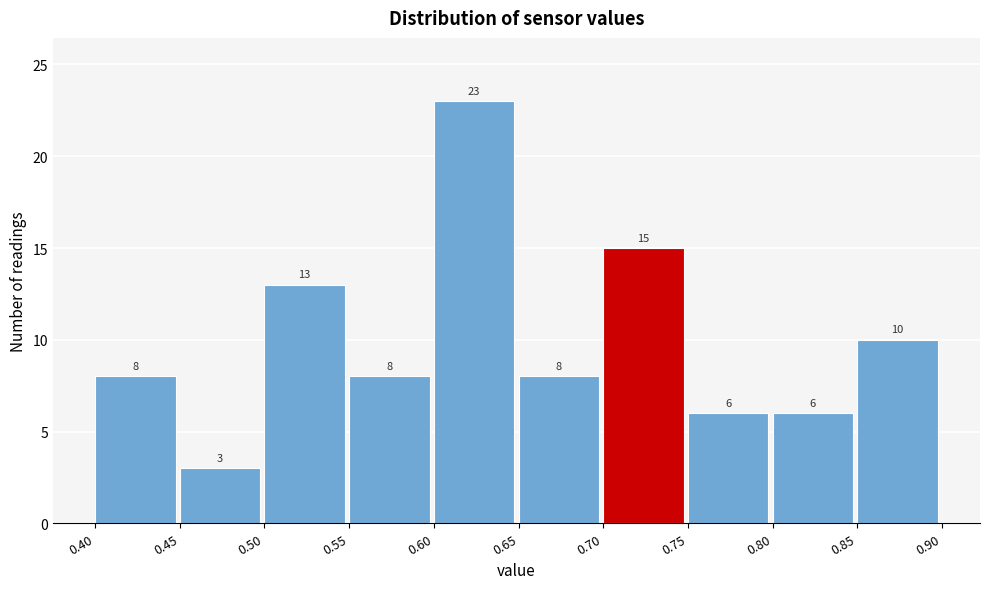

Reading left to right, transcribe this chart: for each bar, give the range it covers on the x-axis and its height.

0.40 to 0.45: 8
0.45 to 0.50: 3
0.50 to 0.55: 13
0.55 to 0.60: 8
0.60 to 0.65: 23
0.65 to 0.70: 8
0.70 to 0.75: 15
0.75 to 0.80: 6
0.80 to 0.85: 6
0.85 to 0.90: 10